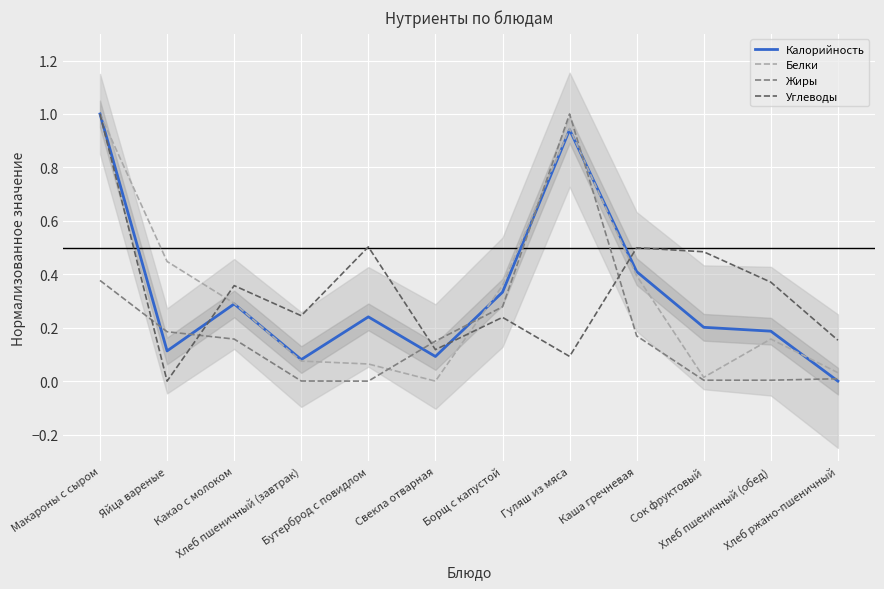

Which series has the largest range (max minus min)?

Калорийность